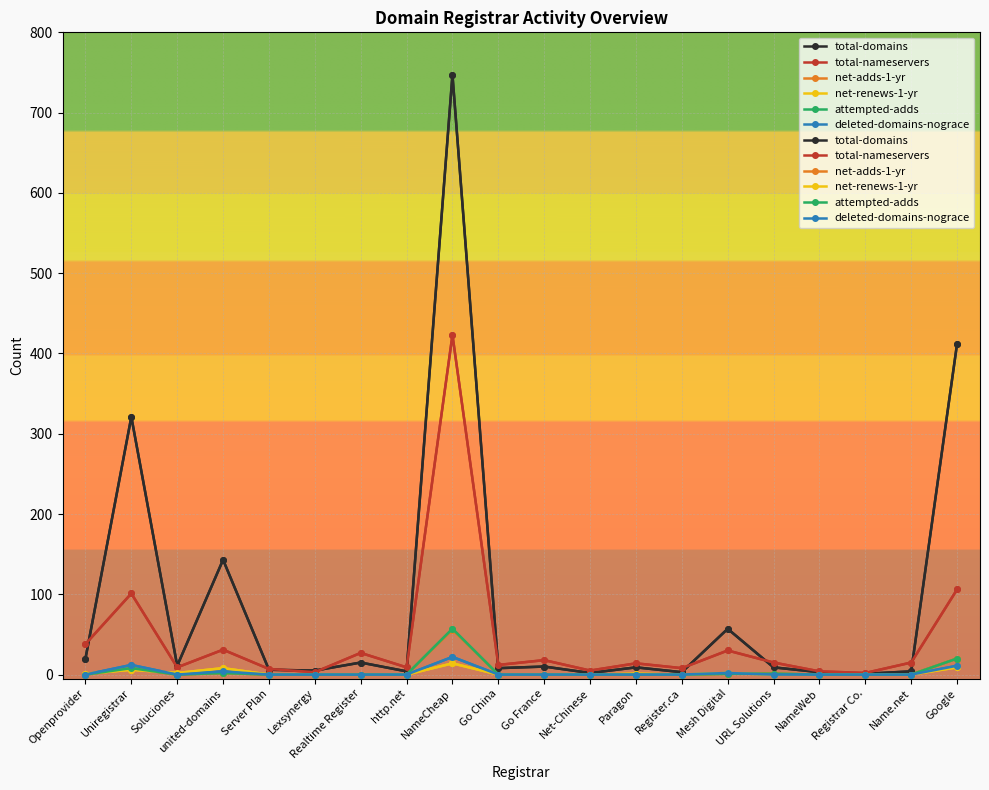

Where is net-renews-1-yr nearest to the value 7?

Uniregistrar